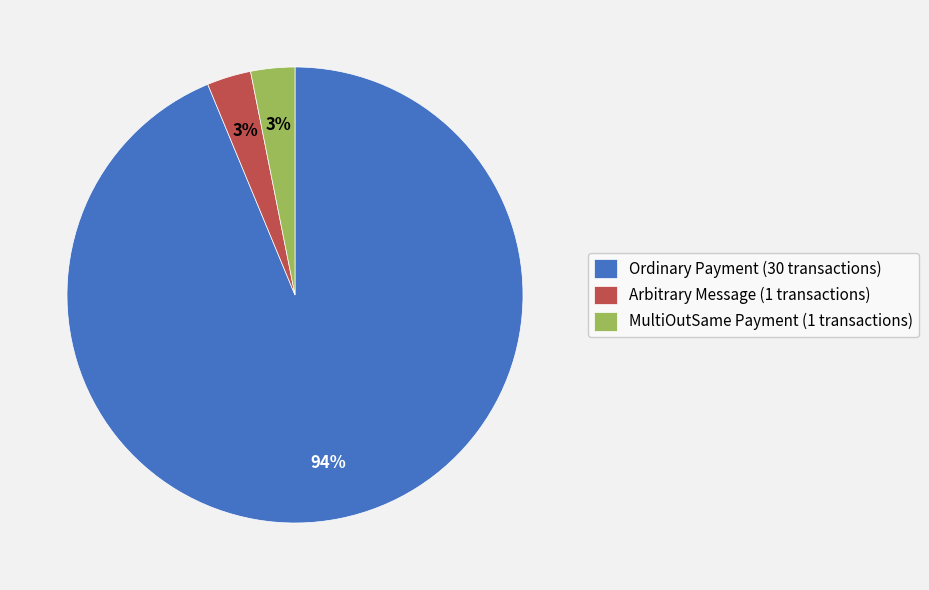

How many segments does this pie chart have?

3